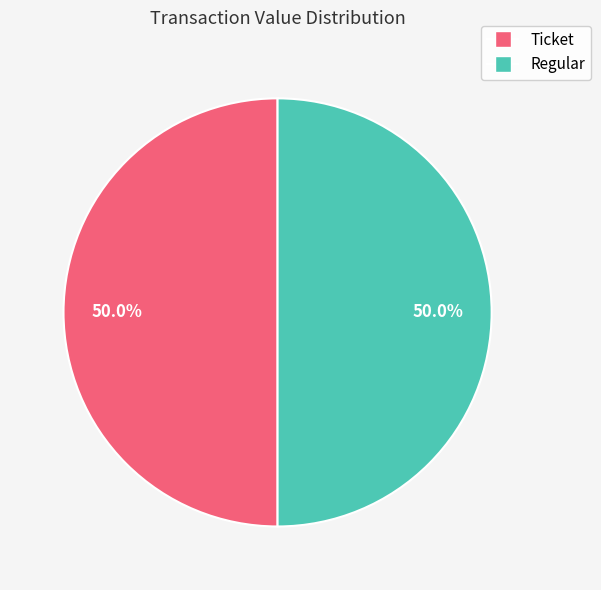

What is the smallest slice in the pie chart?

Ticket (io_index=0)